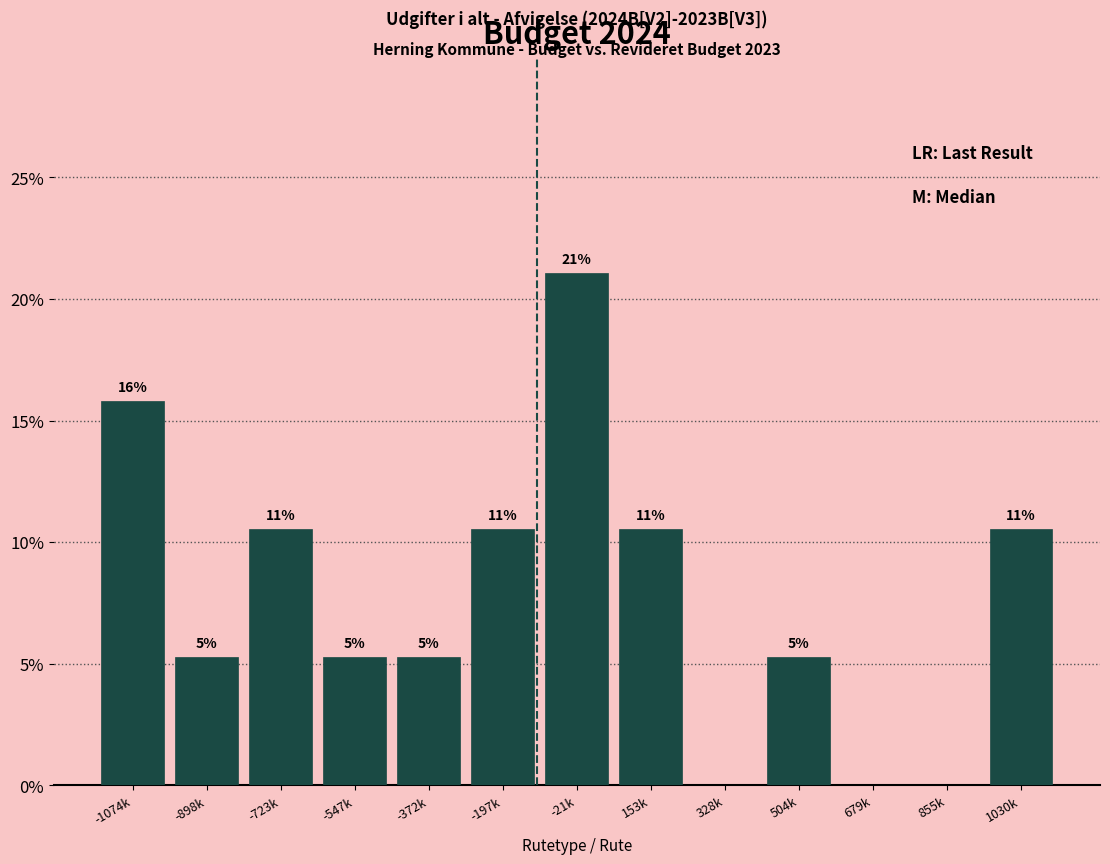

Are the bars horizontal?

No